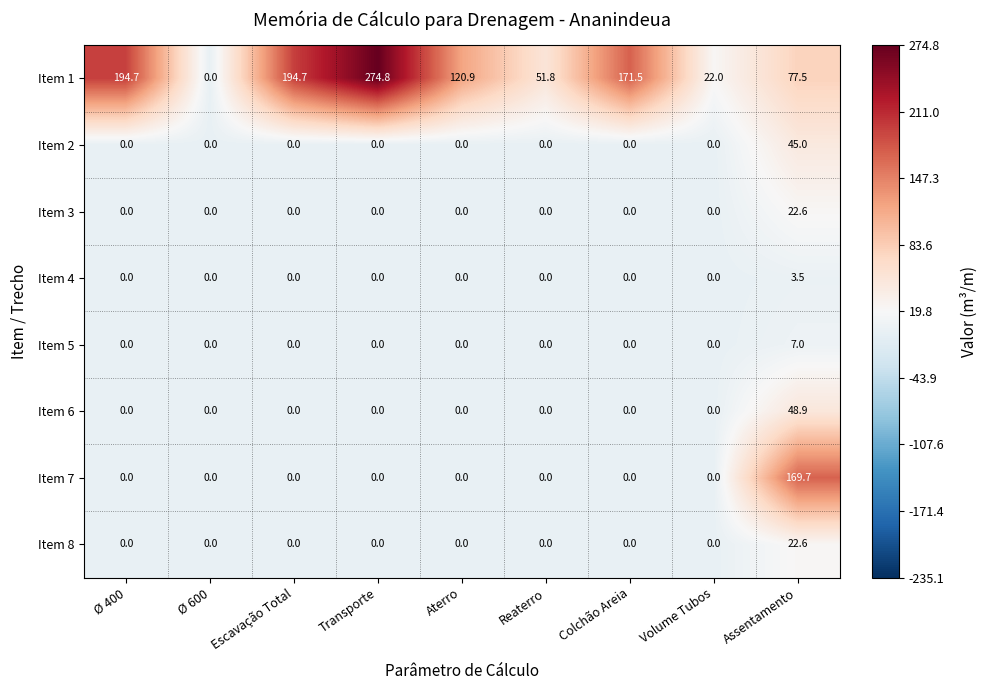

True or false: Item 4 has a value of -2.1 at Aterro.

False